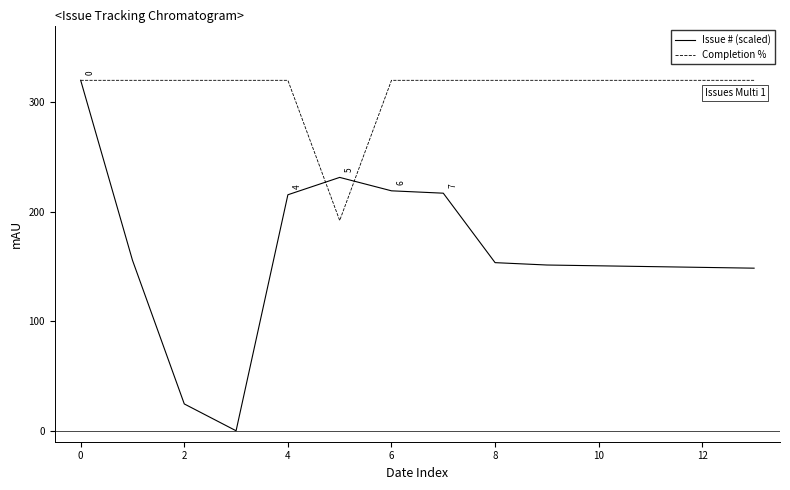

Which series has the largest total across all categories?

Completion %